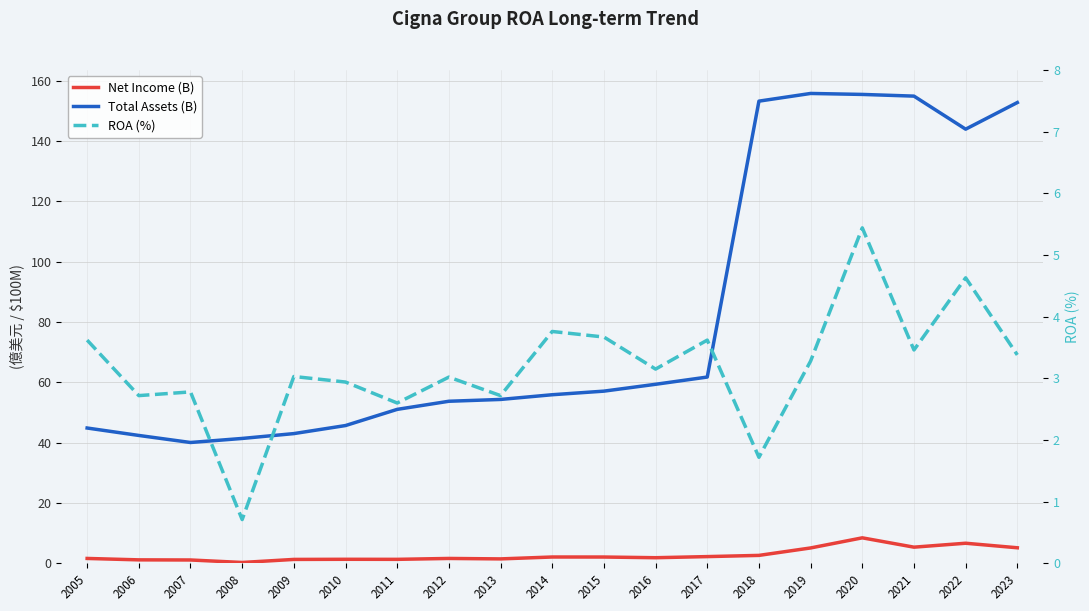

How many values in the ROA (%) series exceed 3?

12